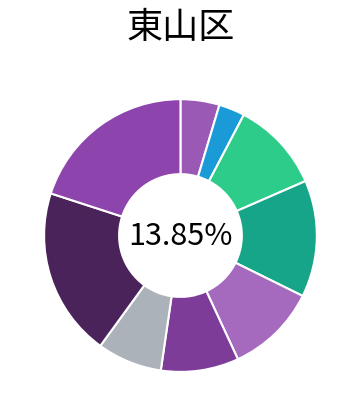

Count the number of slices in the pie.

9